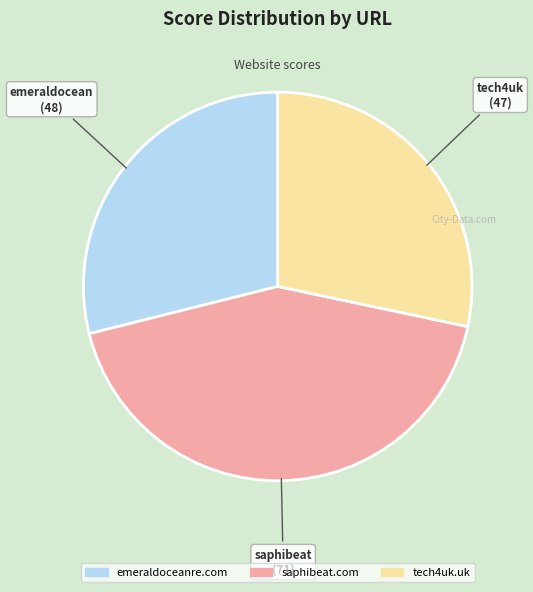

Rank the categories by value from lowest to highest.

tech4uk.uk, emeraldoceanre.com, saphibeat.com